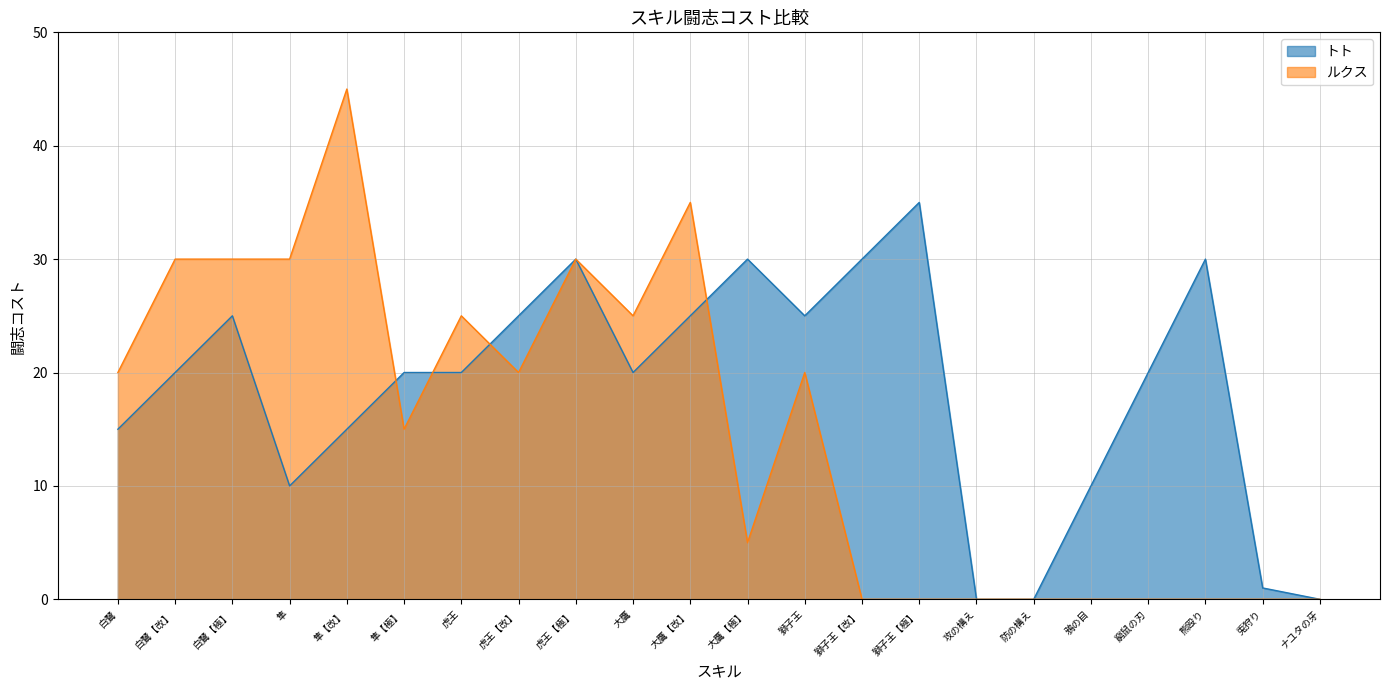

Reading right to left, transcribe all the data shown in this chart.

トト: 0	1	30	20	10	0	0	35	30	25	30	25	20	30	25	20	20	15	10	25	20	15
ルクス: 0	0	0	0	0	0	0	0	0	20	5	35	25	30	20	25	15	45	30	30	30	20